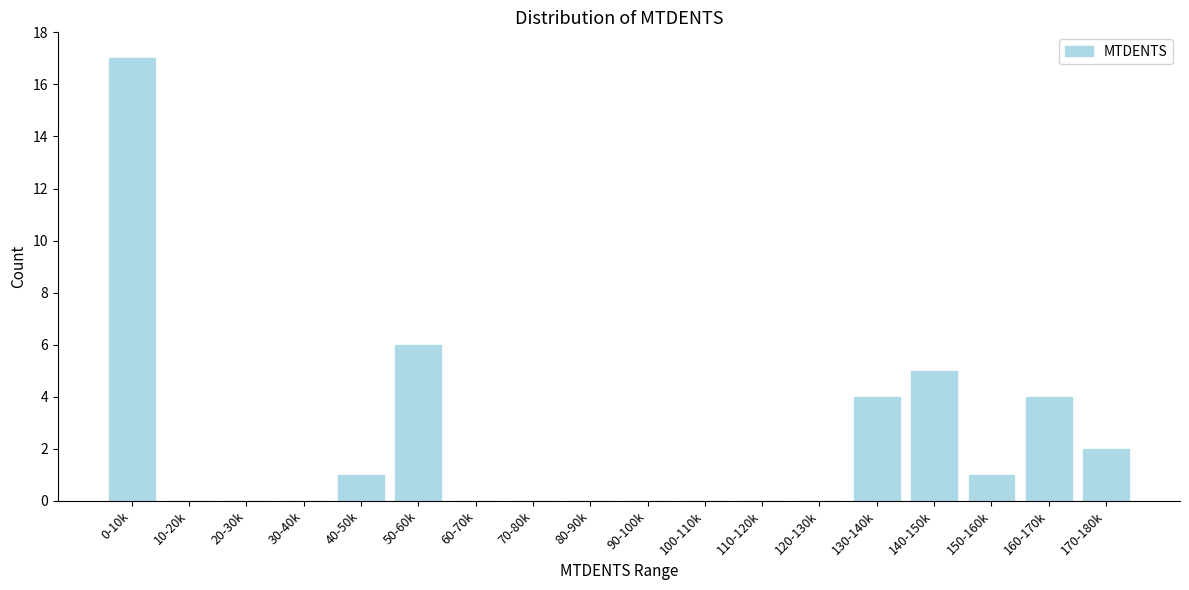

Reading left to right, list all the values displayed in this chart.

0-10k=17	10-20k=0	20-30k=0	30-40k=0	40-50k=1	50-60k=6	60-70k=0	70-80k=0	80-90k=0	90-100k=0	100-110k=0	110-120k=0	120-130k=0	130-140k=4	140-150k=5	150-160k=1	160-170k=4	170-180k=2